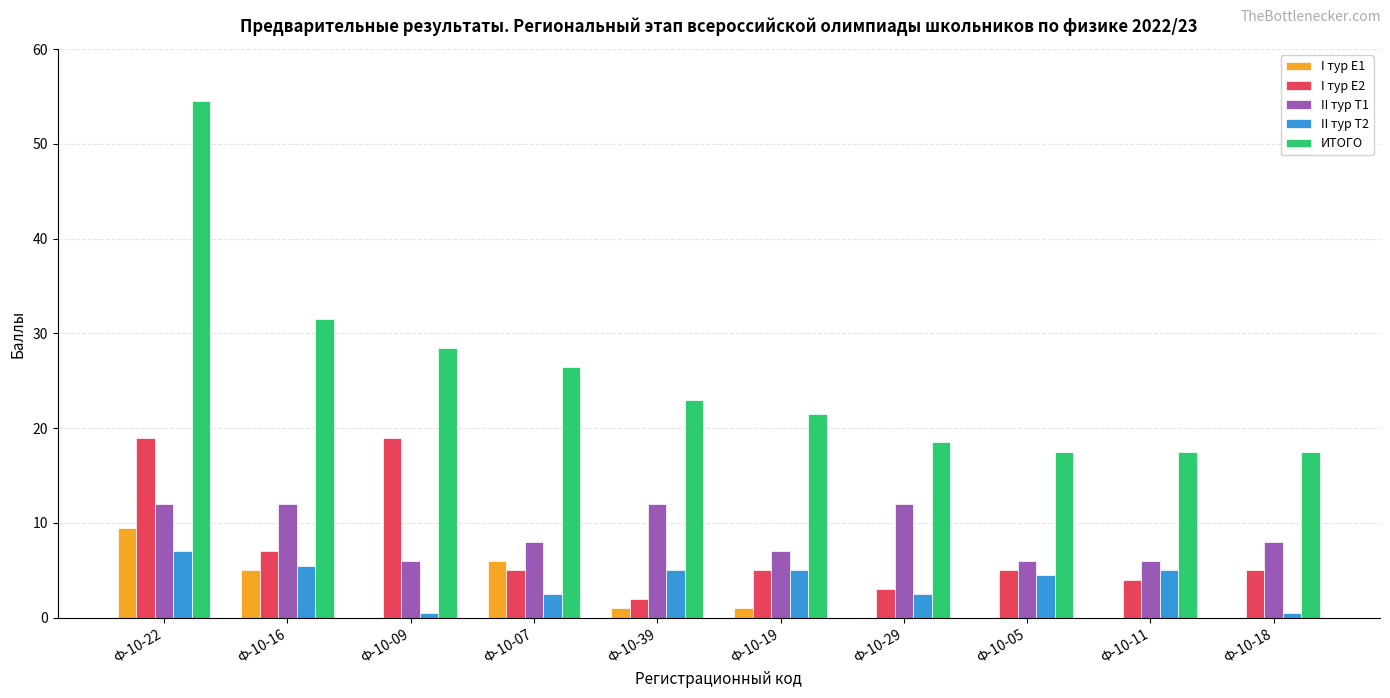

What is the total value across all series at Ф-10-39?

43.0